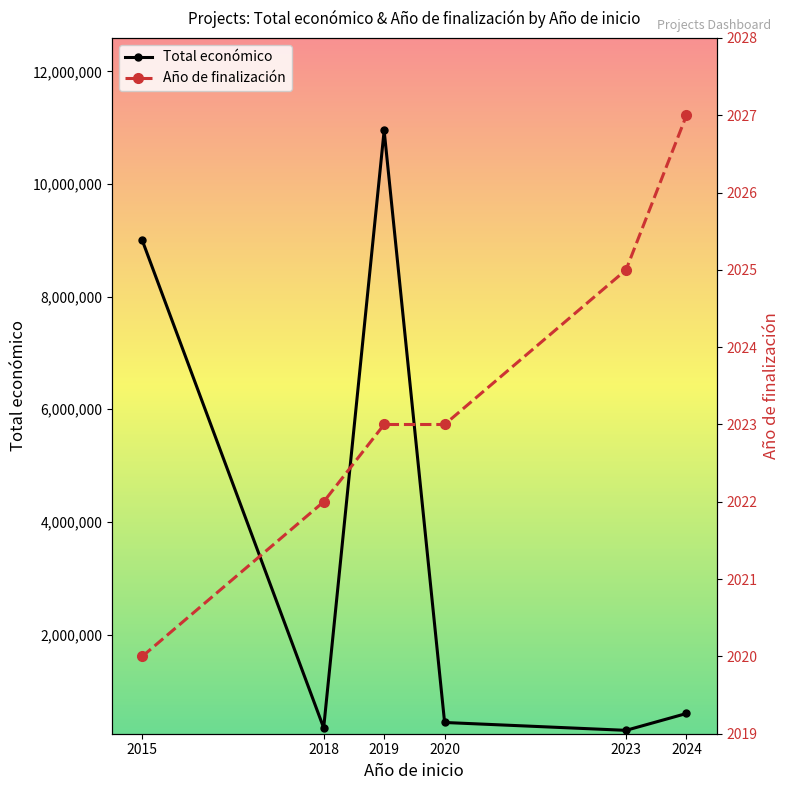

At which label is Total económico closest to 5625077?

2015